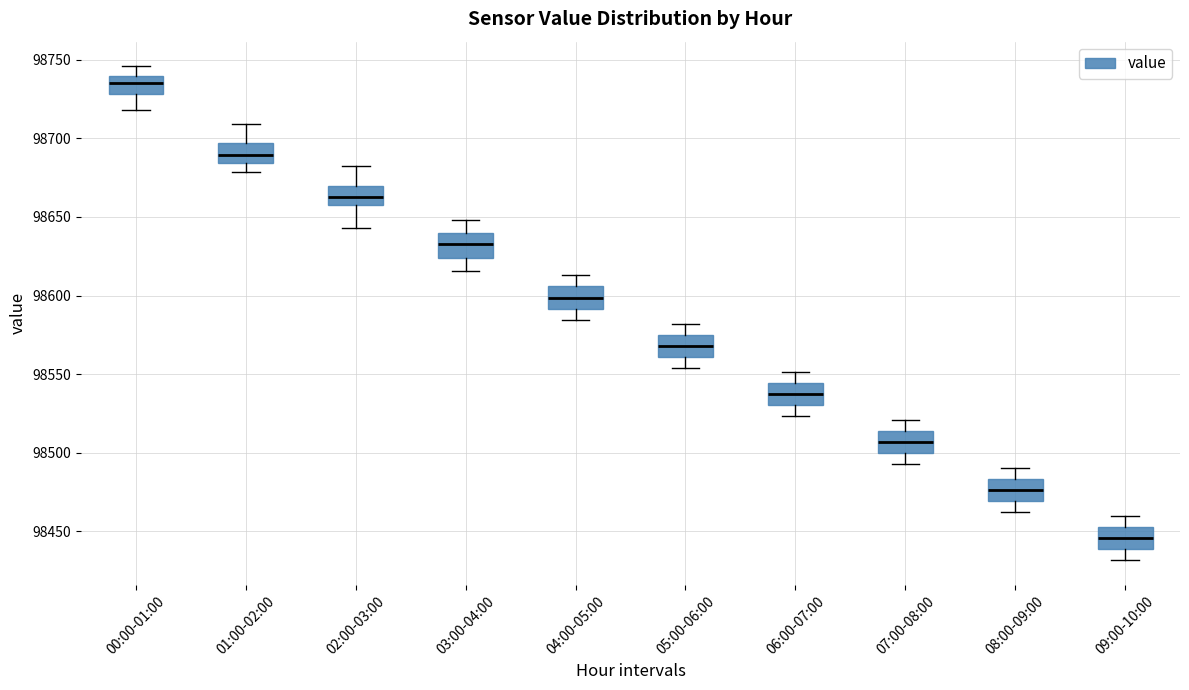

Which box has the lowest median line?

09:00-10:00